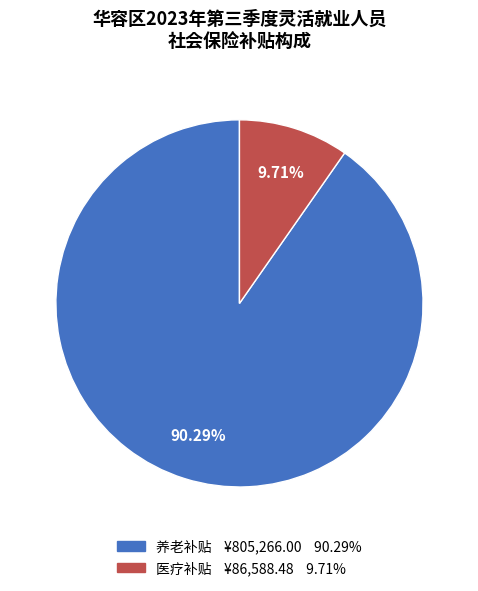

Does any single category account for the majority?

Yes